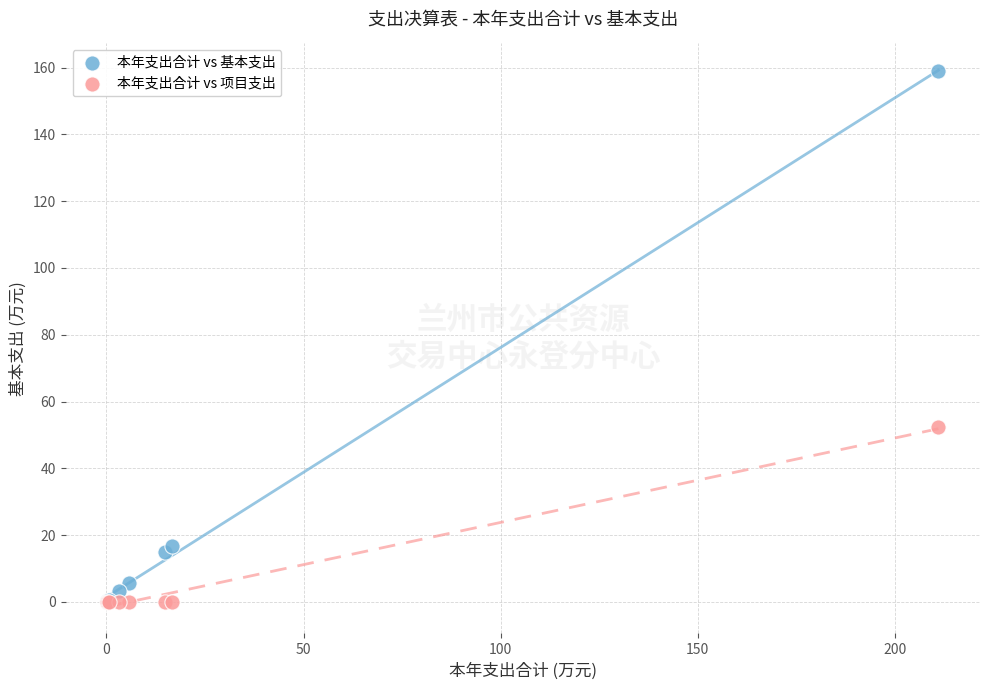

Across all series, what Y value is closest to 79?

52.2